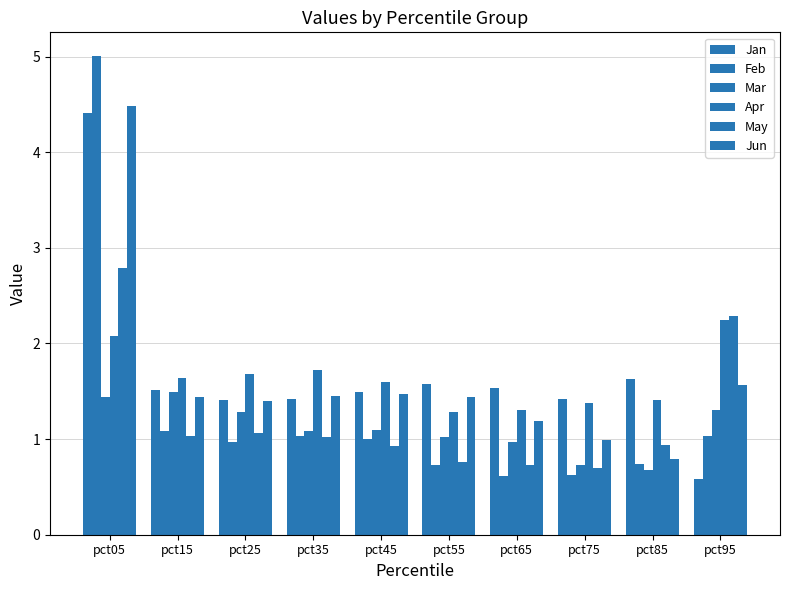

Reading left to right, transcribe all the data shown in this chart.

Jan: 4.4	1.5	1.4	1.4	1.5	1.6	1.5	1.4	1.6	0.6
Feb: 5.0	1.1	1.0	1.0	1.0	0.7	0.6	0.6	0.7	1.0
Mar: 1.4	1.5	1.3	1.1	1.1	1.0	1.0	0.7	0.7	1.3
Apr: 2.1	1.6	1.7	1.7	1.6	1.3	1.3	1.4	1.4	2.2
May: 2.8	1.0	1.1	1.0	0.9	0.8	0.7	0.7	0.9	2.3
Jun: 4.5	1.4	1.4	1.4	1.5	1.4	1.2	1.0	0.8	1.6